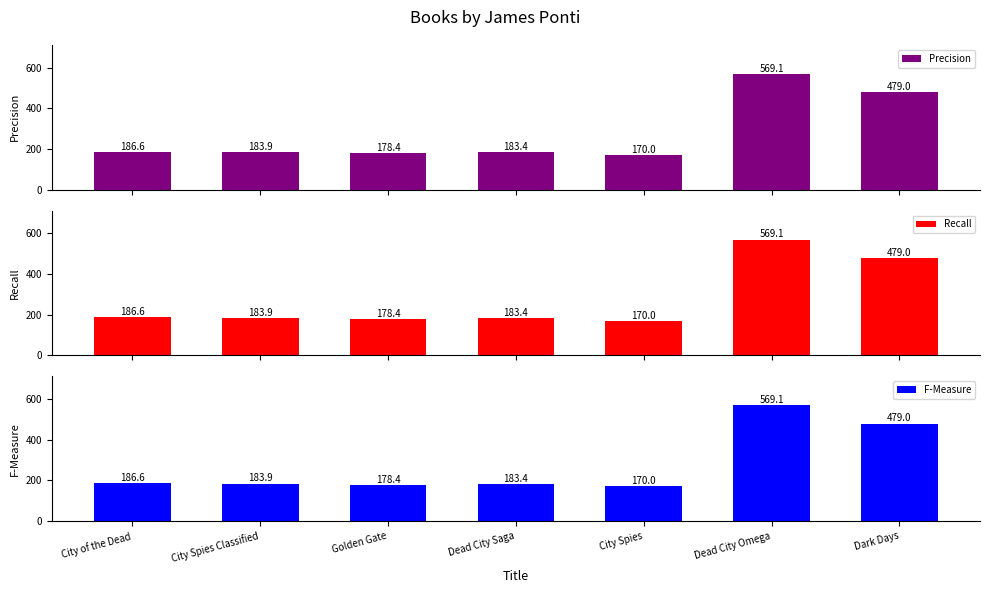

True or false: F-Measure has a value of 183.9 at City Spies Classified.

True